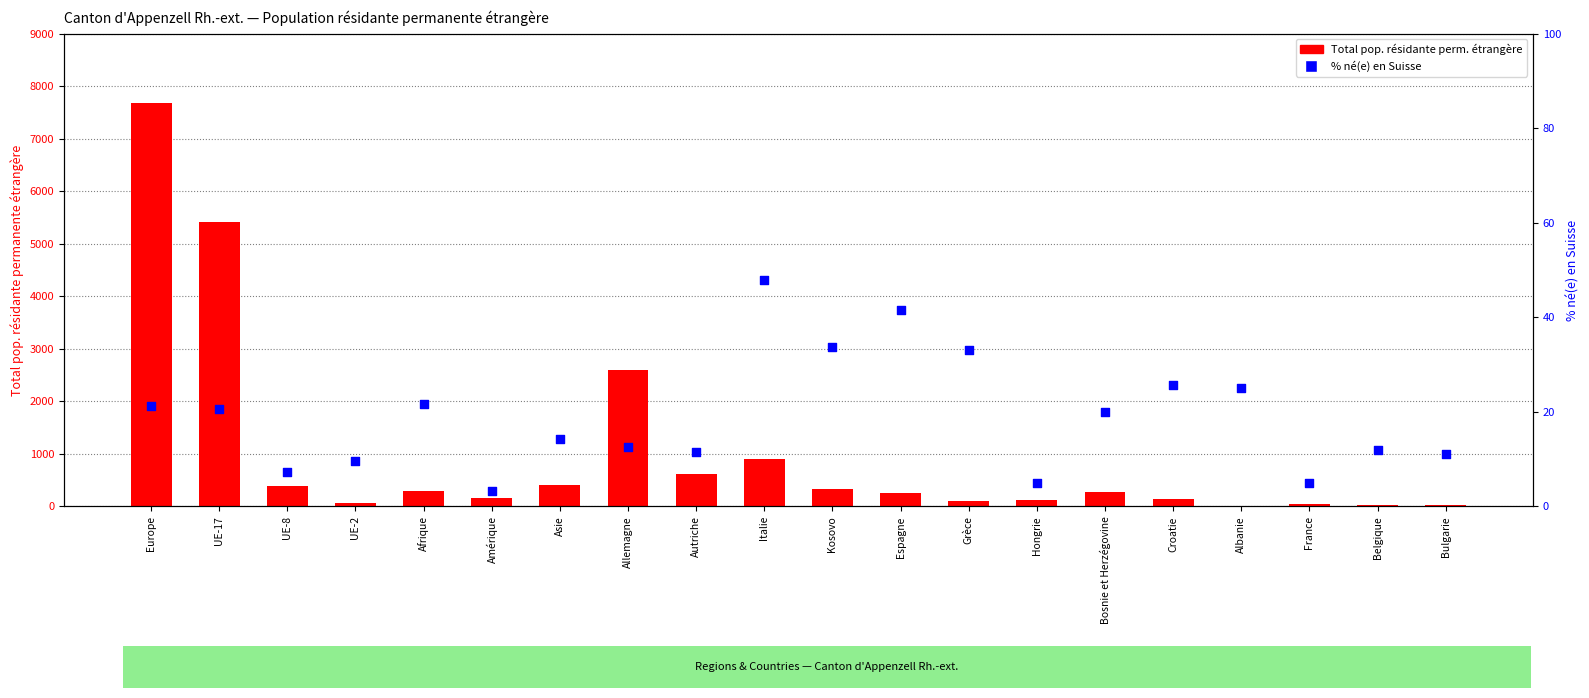

At how many categories does at least one series exceed 3395?

2